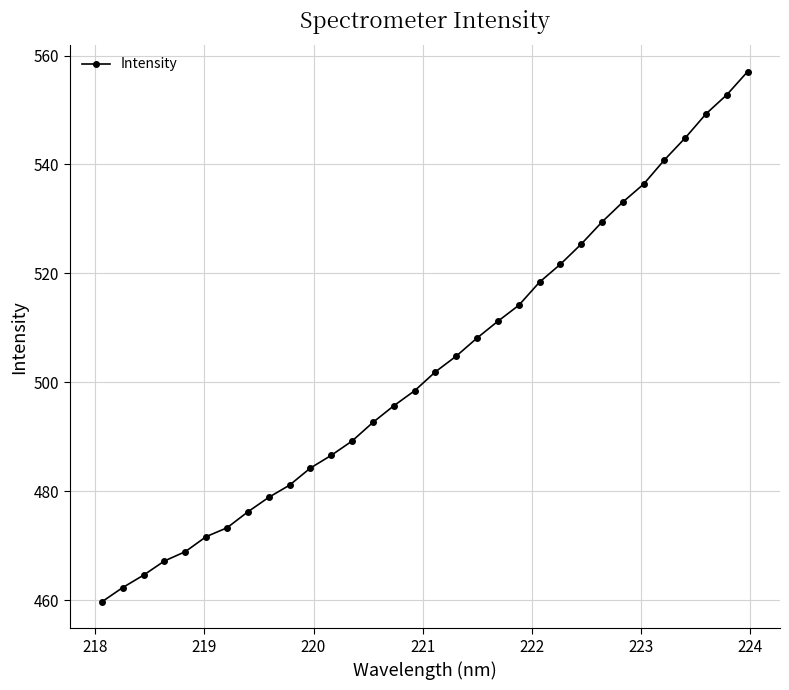

What is the sum of all values?

16099.8